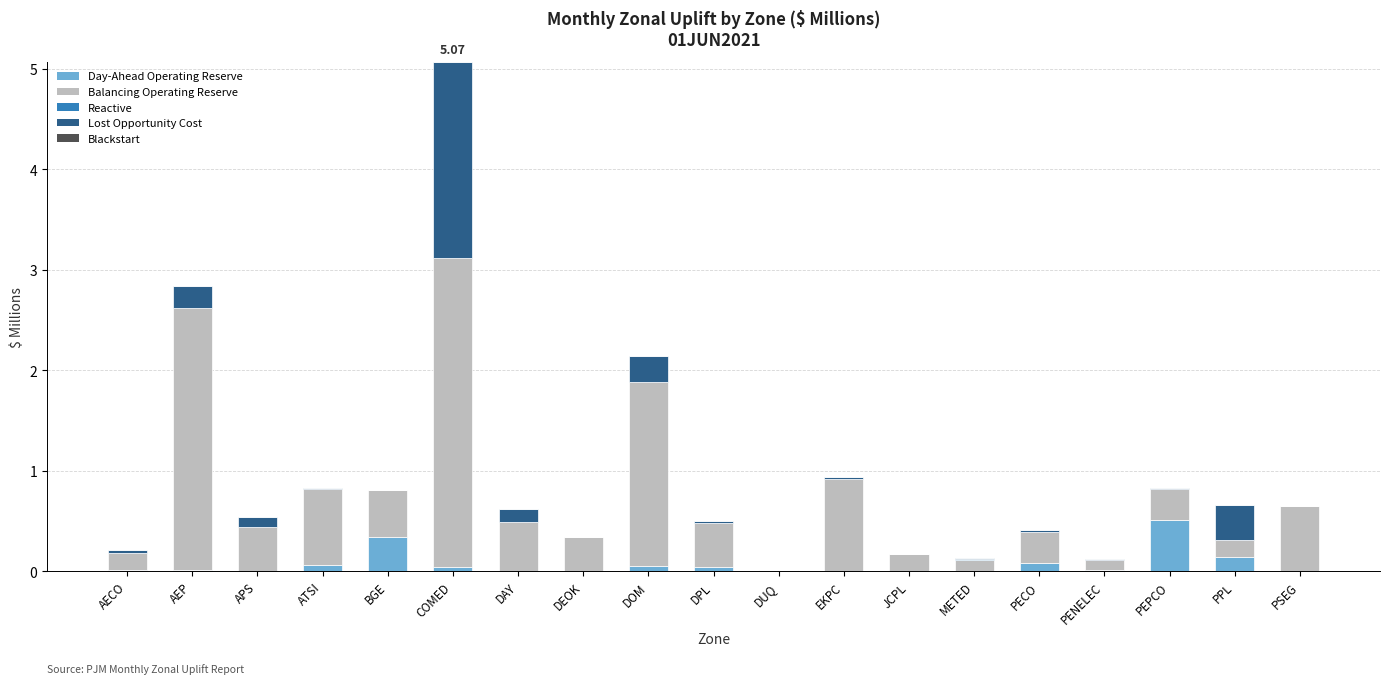

At which category is the sum across all series the highest?

COMED